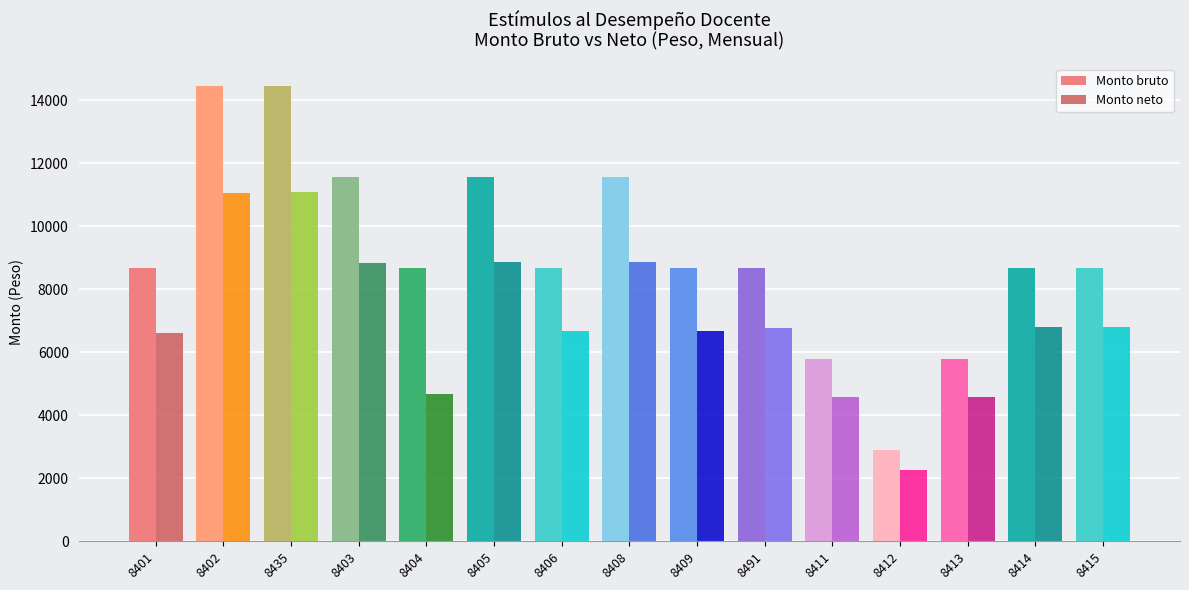

List the series in order of their peak value, highest first.

Monto bruto, Monto neto